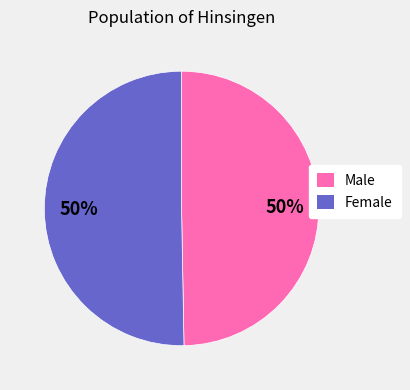

True or false: Female accounts for 41% of the total.

False